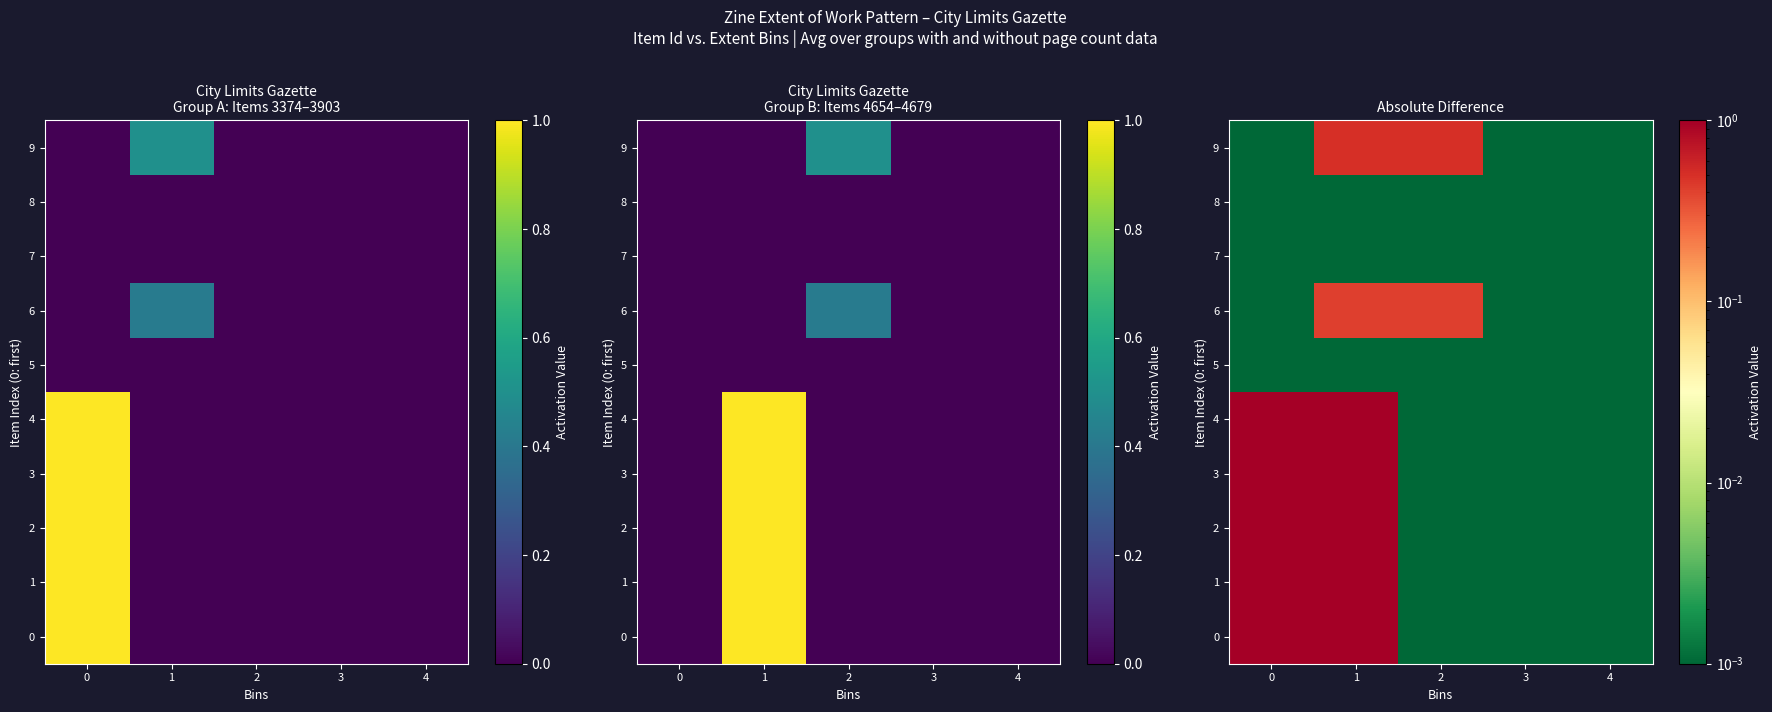

What is the greatest value displayed?

1.0